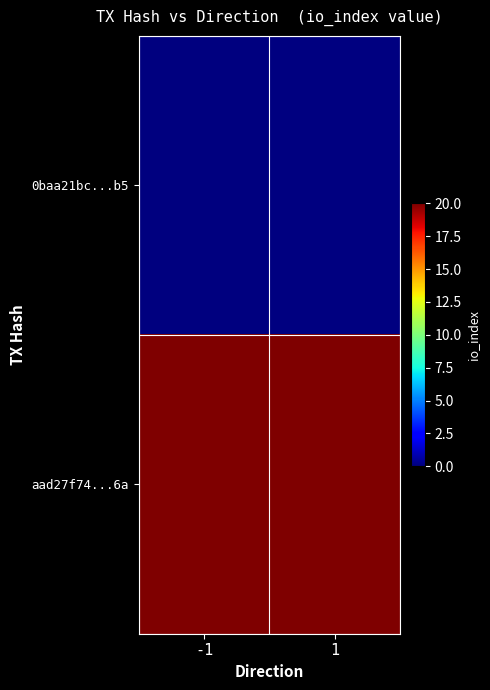

List the series in order of their peak value, lowest first.

0baa21bc...b5, aad27f74...6a